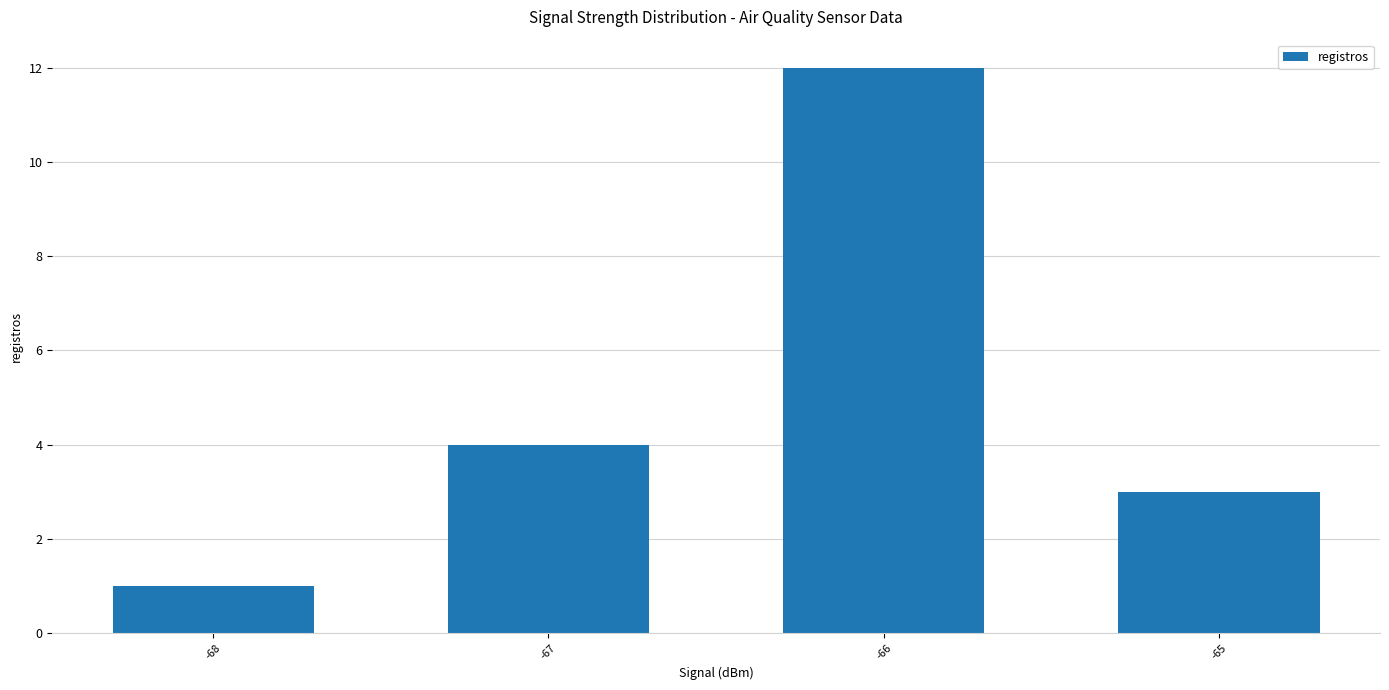

What is the minimum value shown in the chart?

1